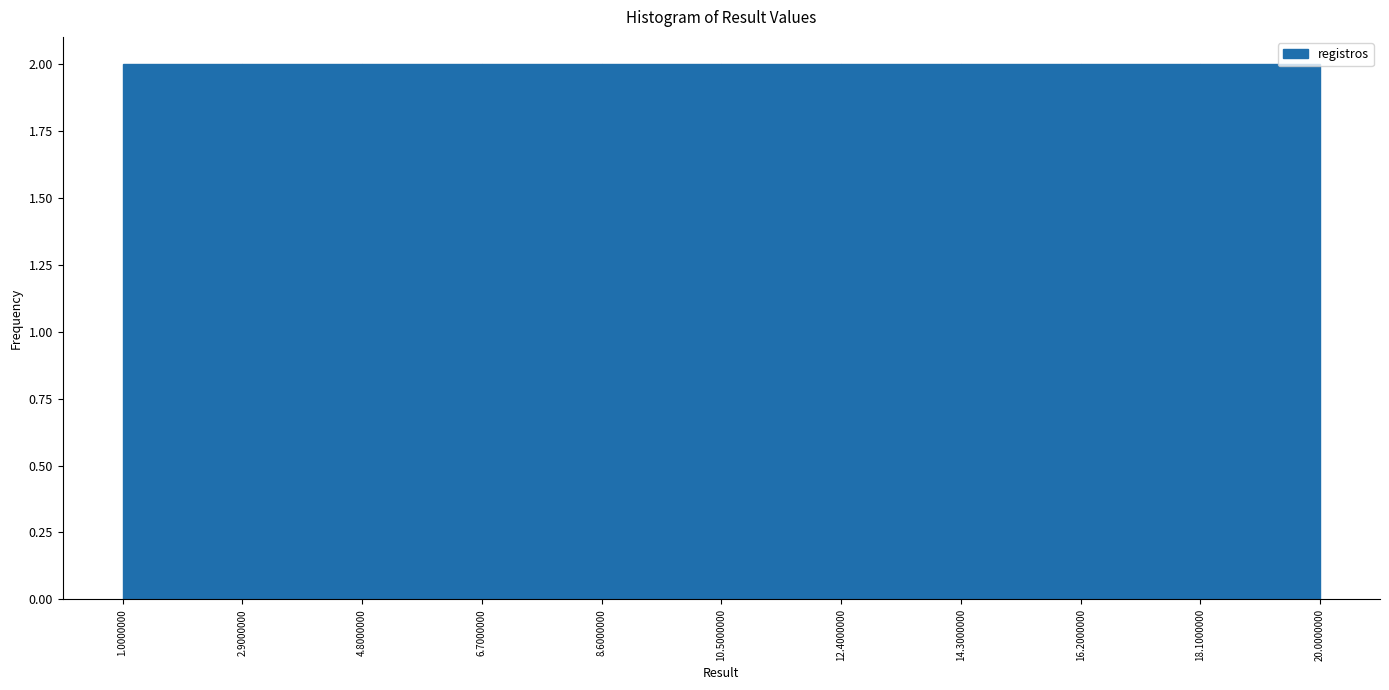

Reading left to right, transcribe this chart: for each bar, give the range it covers on the x-axis and its height. The values are not printed on the chart, so give them approximately, as read against the axis.

1.0000000 to 2.9000000: 2
2.9000000 to 4.8000000: 2
4.8000000 to 6.7000000: 2
6.7000000 to 8.6000000: 2
8.6000000 to 10.5000000: 2
10.5000000 to 12.4000000: 2
12.4000000 to 14.3000000: 2
14.3000000 to 16.2000000: 2
16.2000000 to 18.1000000: 2
18.1000000 to 20.0000000: 2